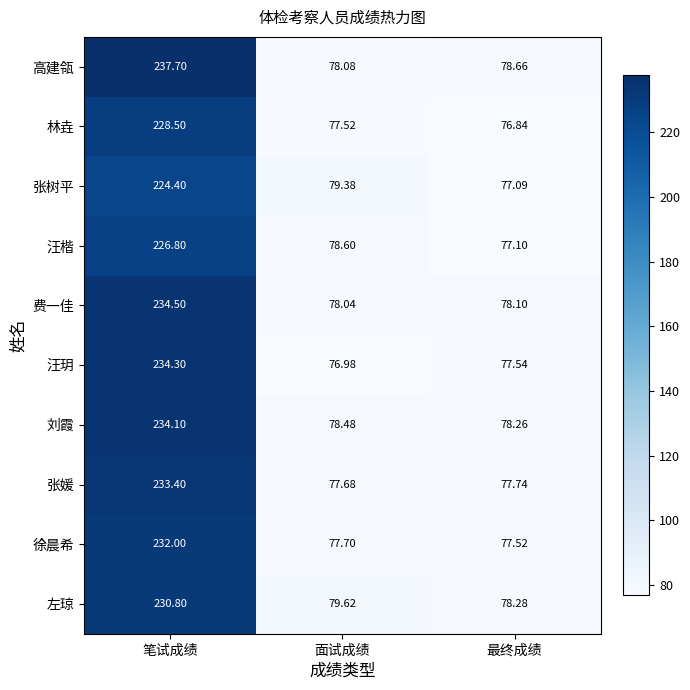

At which category does the chart reach its minimum across all series?

最终成绩